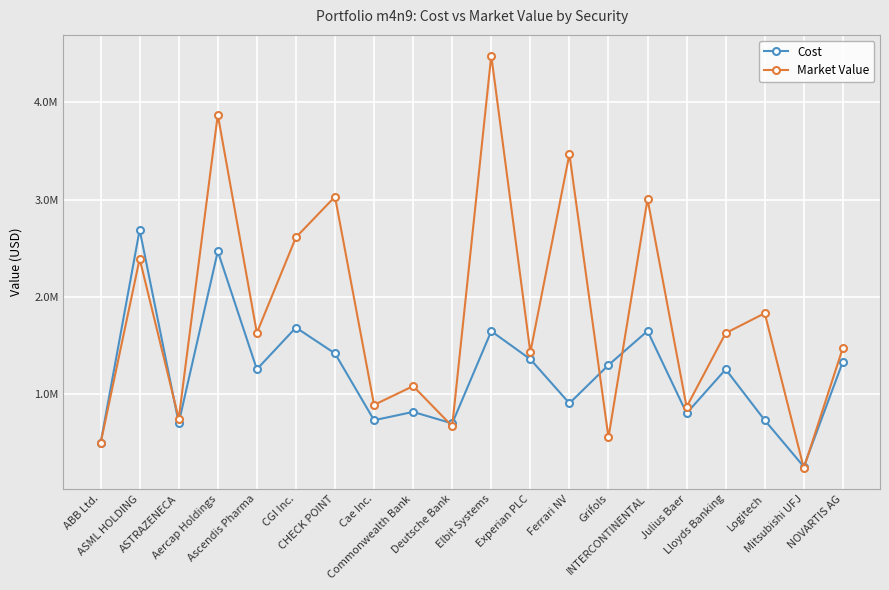

Where do Market Value and Cost first cross each other?

ASML HOLDING and ASTRAZENECA